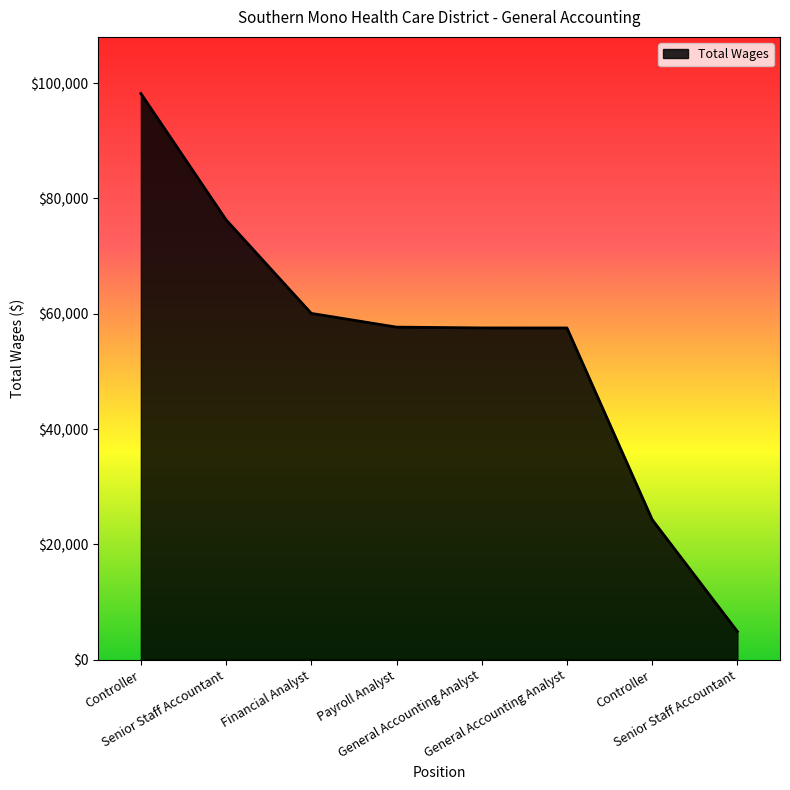

How many distinct data groups are displayed?

1